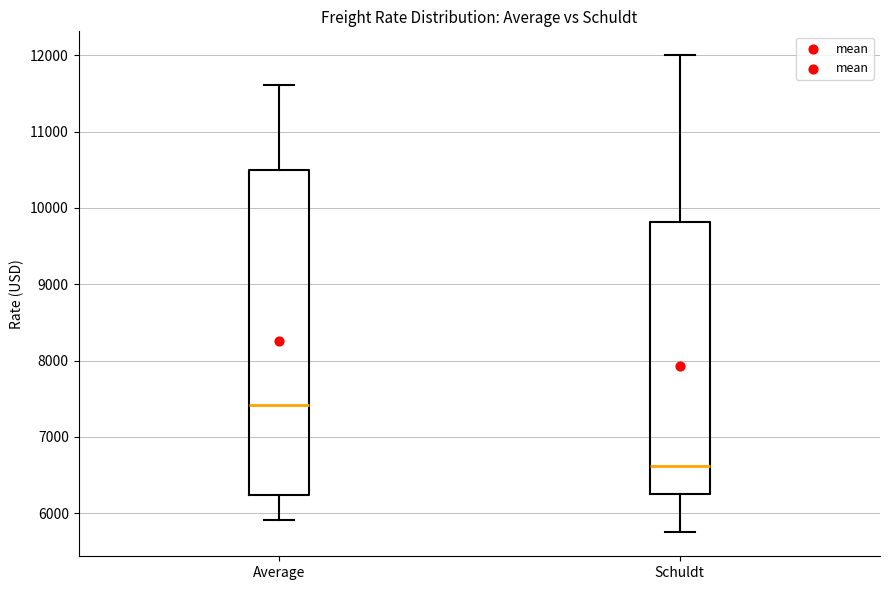

Reading left to right, read every box against the y-axis: the position of its median line, the range the box covers, and the ends of its whiskers. The values are not printed on the chart, so give them approximately, as read against the axis.

Average: median 7400, box 6200 to 10500, whiskers 5900 to 11600
Schuldt: median 6600, box 6300 to 9800, whiskers 5800 to 12000